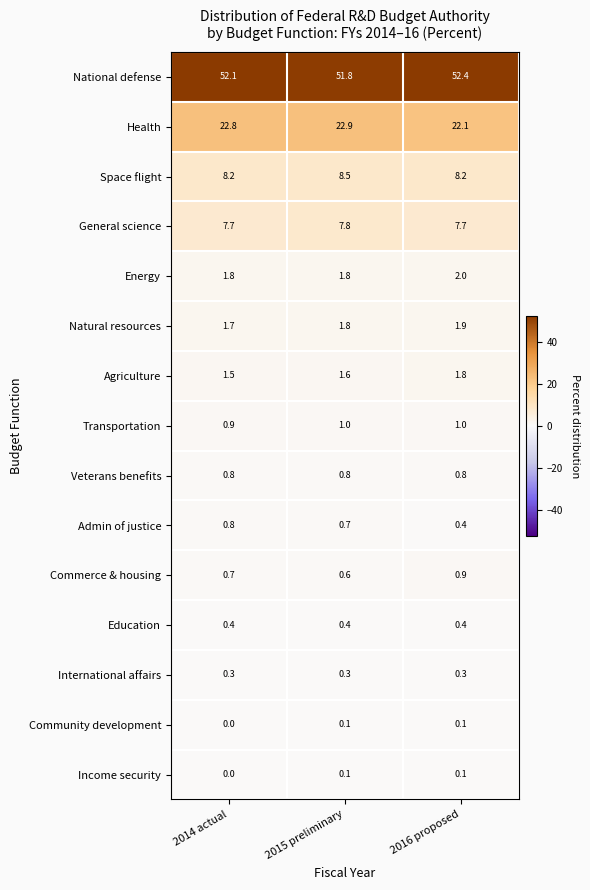

What is the total value across all series at 2015 preliminary?

100.2